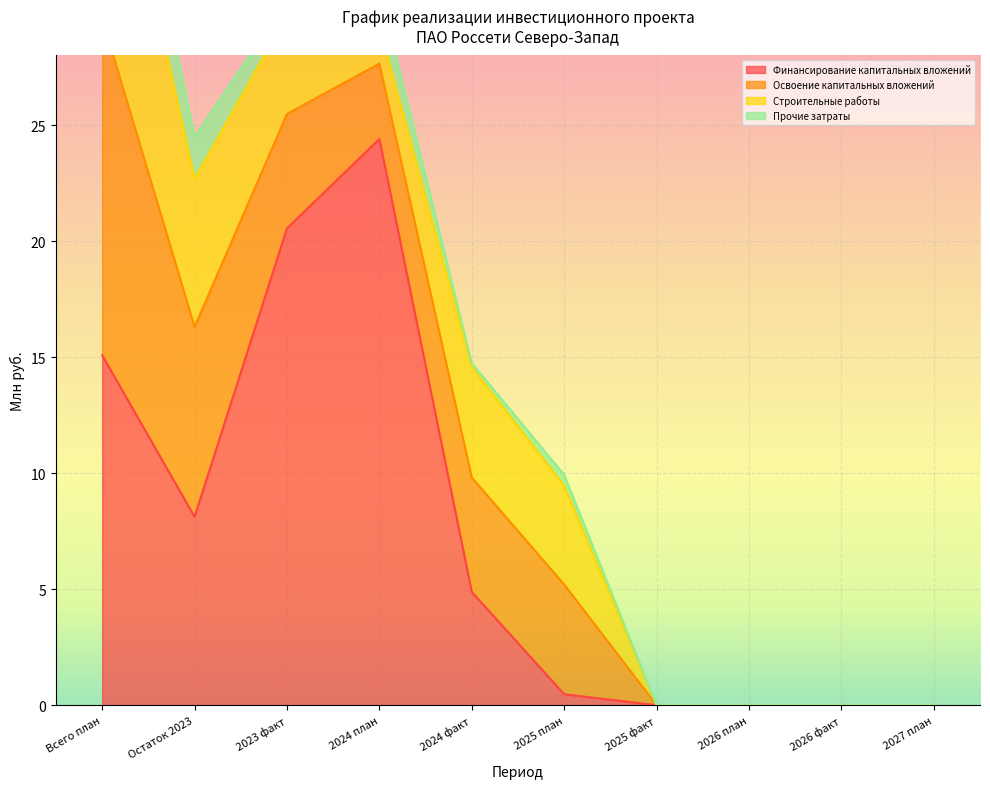

What are all the series names shown in the legend?

Финансирование капитальных вложений, Освоение капитальных вложений, Строительные работы, Прочие затраты